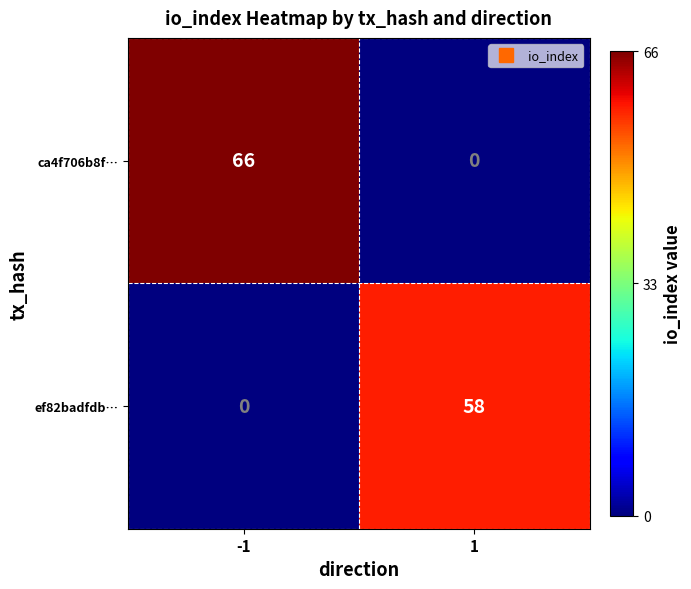

Read the ef82badfdb… value at 1.

58